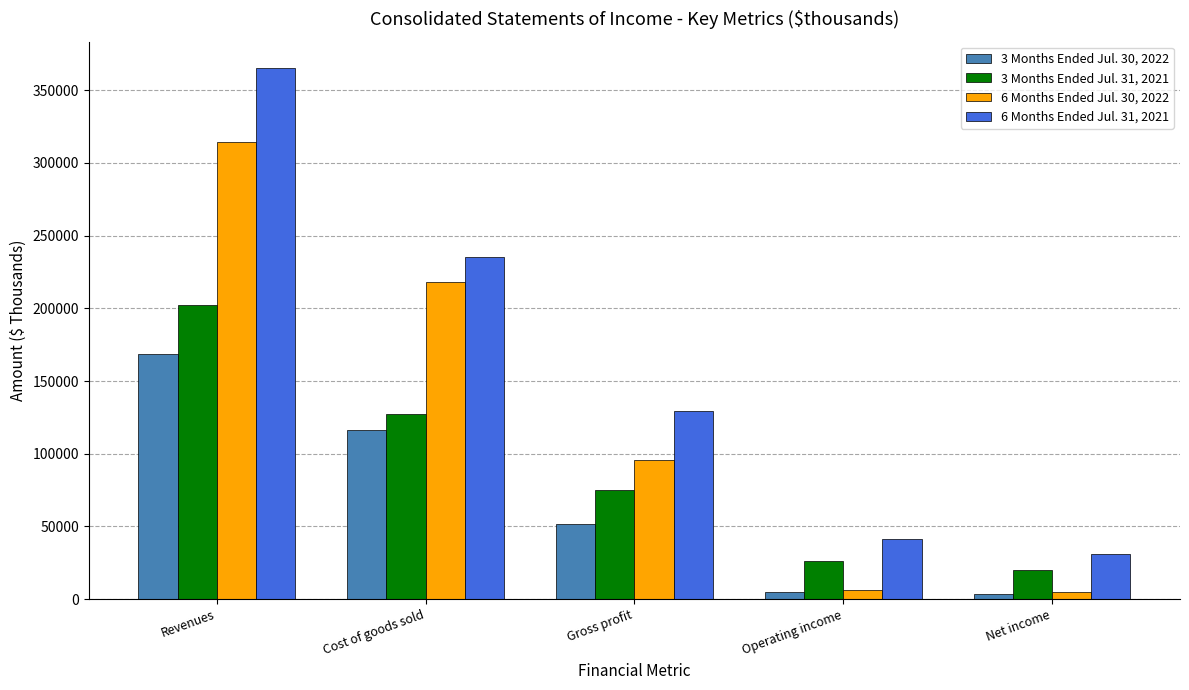

Count the number of data series in this chart.

4